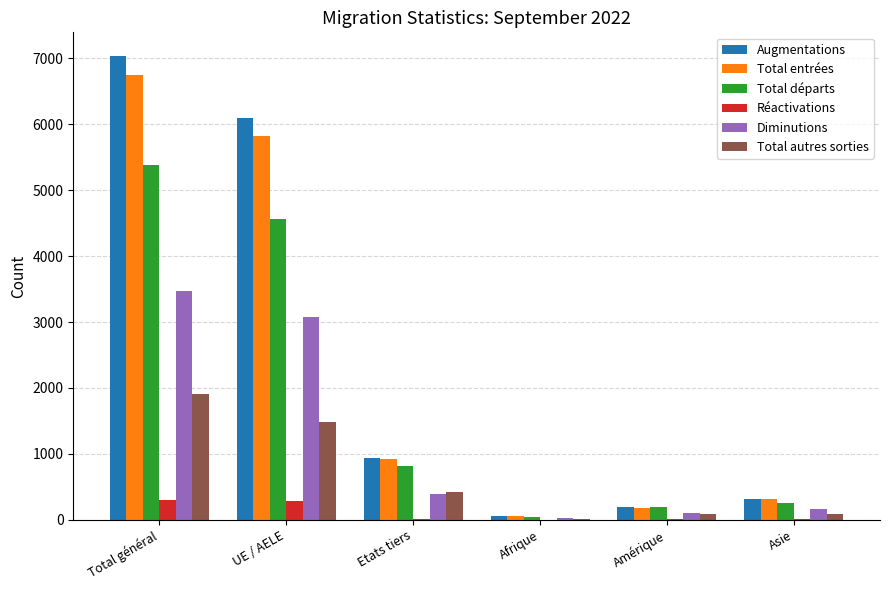

At which label does Total départs reach its peak?

Total général